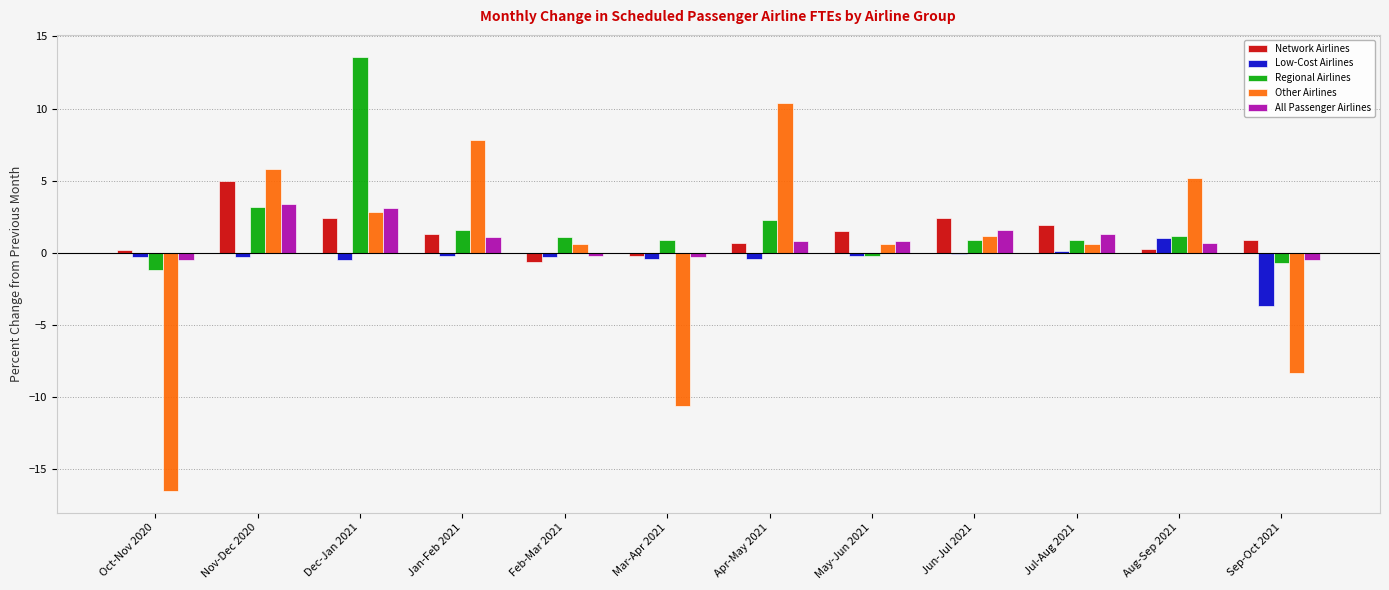

At which label does All Passenger Airlines reach its peak?

Nov-Dec 2020